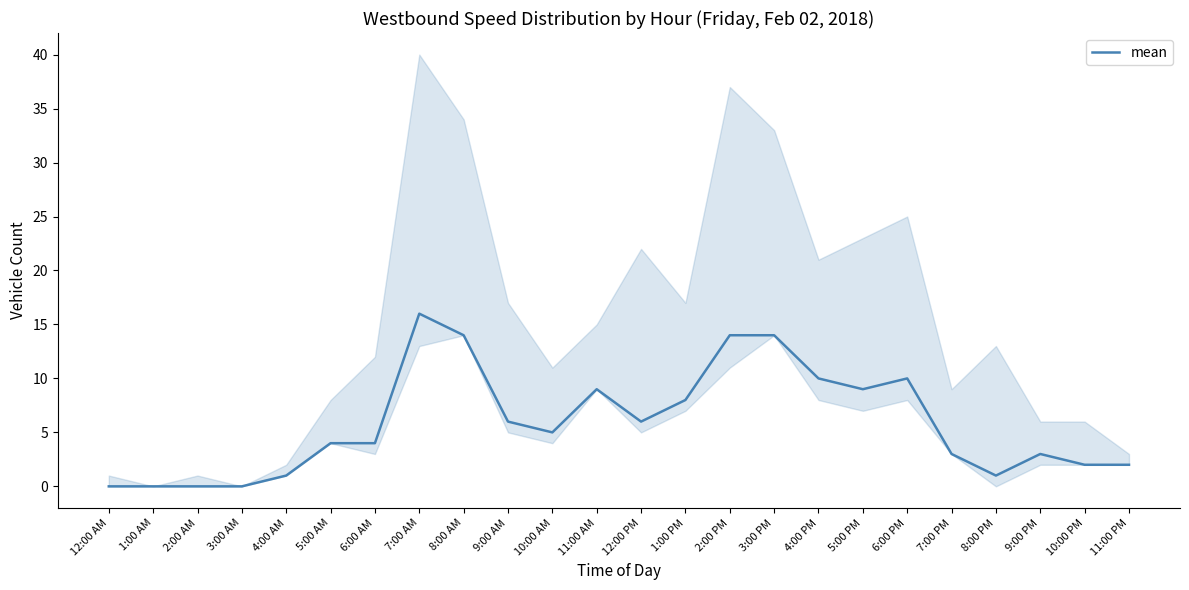

List the labels in order of value, smallest first.

12:00 AM, 1:00 AM, 2:00 AM, 3:00 AM, 4:00 AM, 8:00 PM, 10:00 PM, 11:00 PM, 7:00 PM, 9:00 PM, 5:00 AM, 6:00 AM, 10:00 AM, 9:00 AM, 12:00 PM, 1:00 PM, 11:00 AM, 5:00 PM, 4:00 PM, 6:00 PM, 8:00 AM, 2:00 PM, 3:00 PM, 7:00 AM